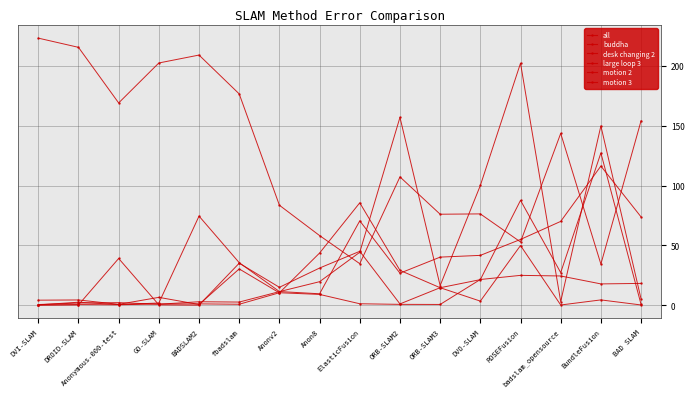

Which series has the largest range (max minus min)?

large loop 3